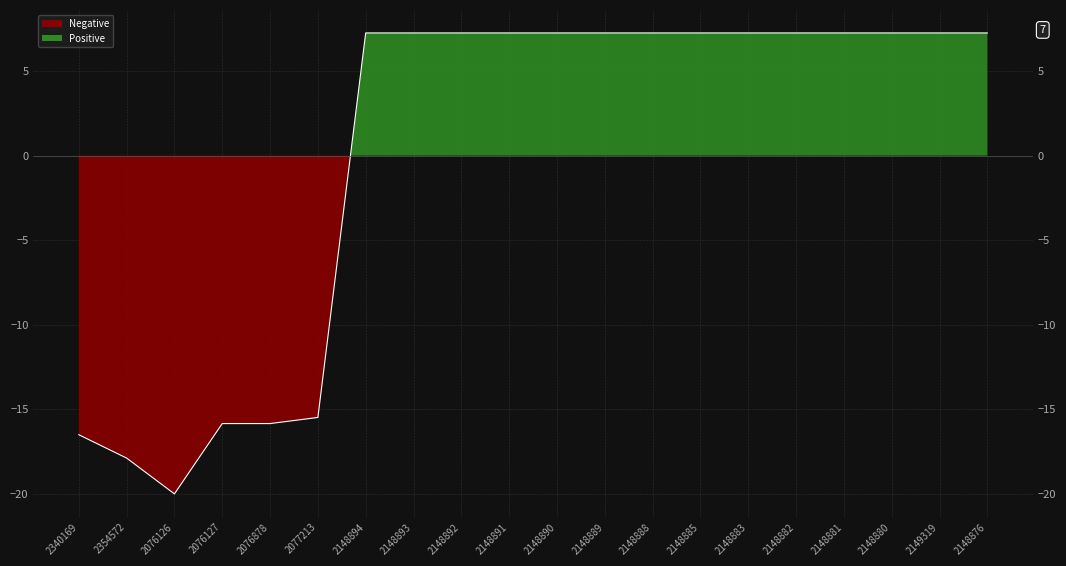

What is the label of the 6th point from the right?

2148883